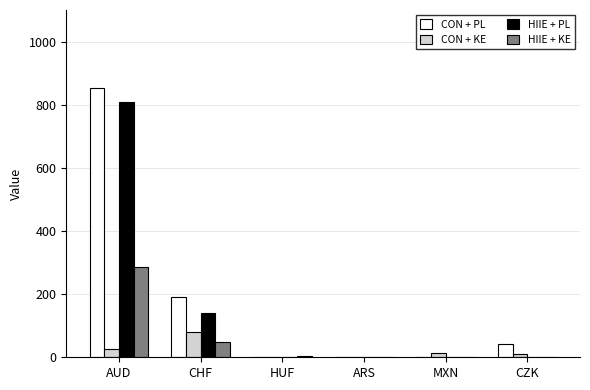

True or false: CON + PL has a value of 0.0 at MXN.

True